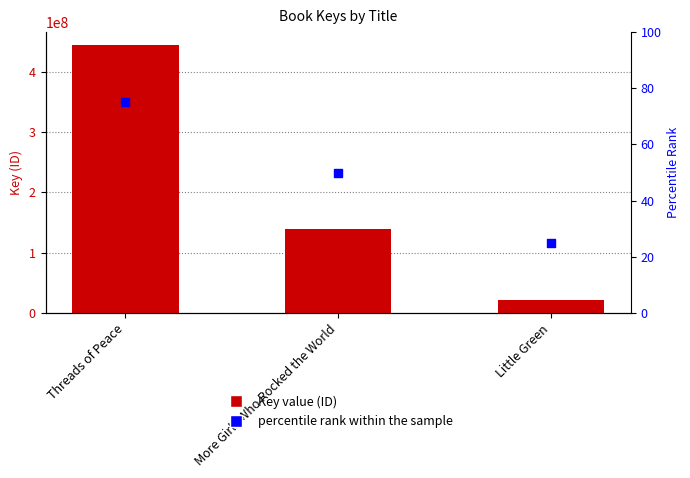

At how many categories does at least one series exceed 50571684?

2